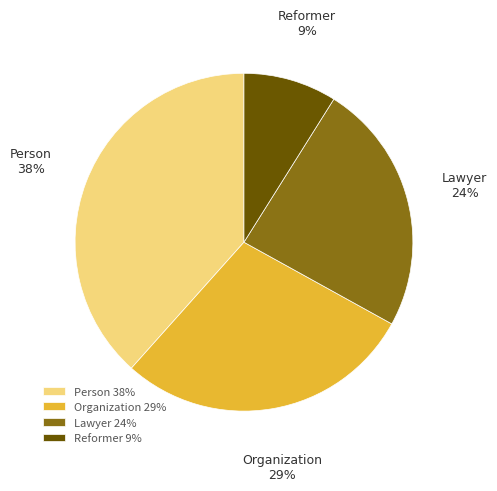

To the nearest percent, what percentage of the pie is Reformer?

9%